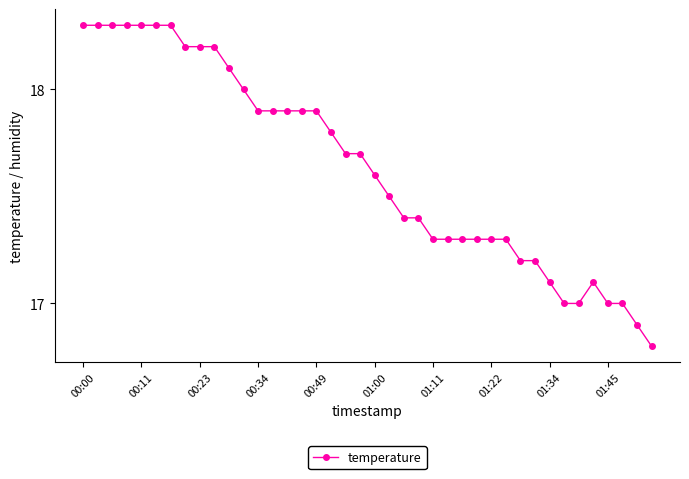

What is the maximum value shown in the chart?

18.3